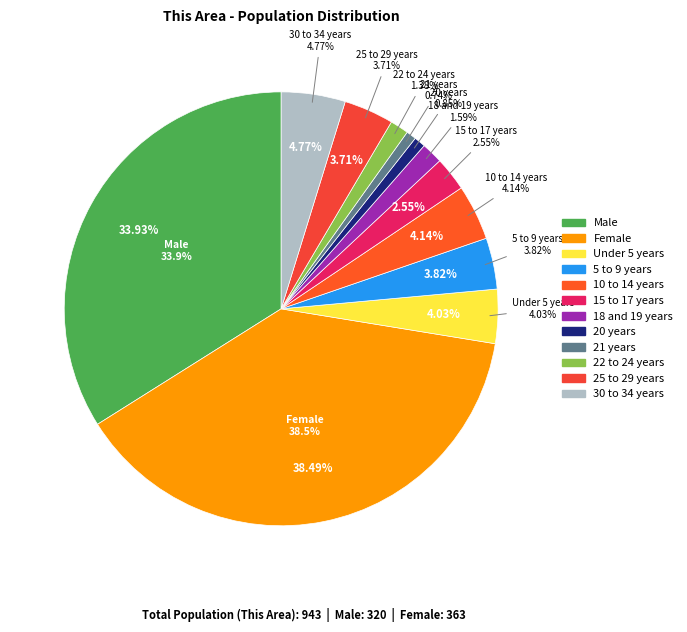

What is the total percentage of 25 to 29 years and 30 to 34 years?

8.5%